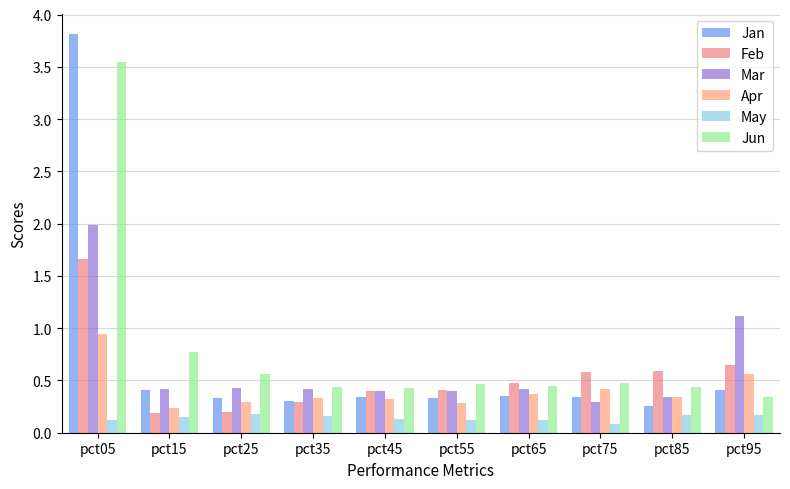

What is the value of the Feb bar at the 8th from the left?

0.6